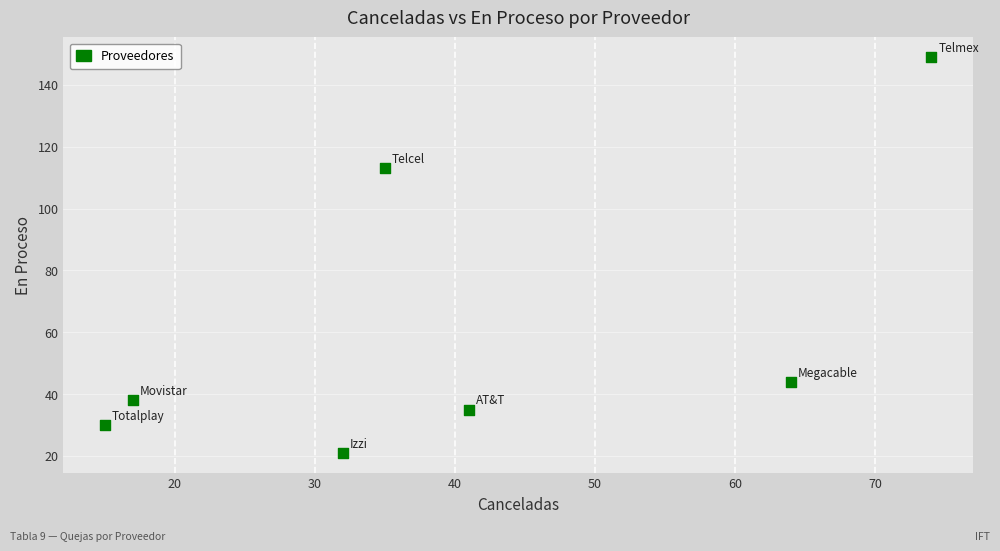

What is the average Y value?

61